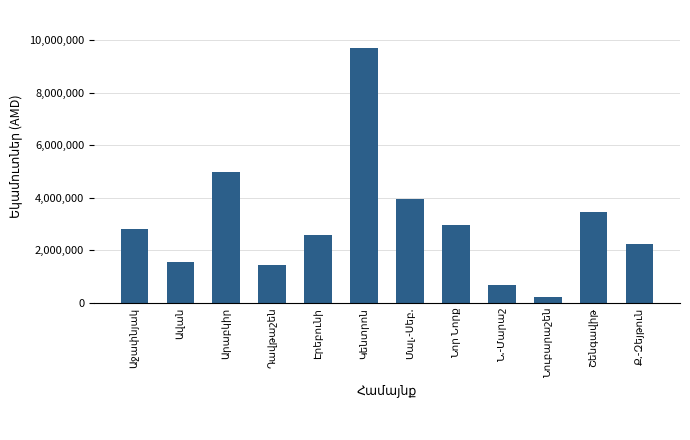

How many data points does each series have?

12